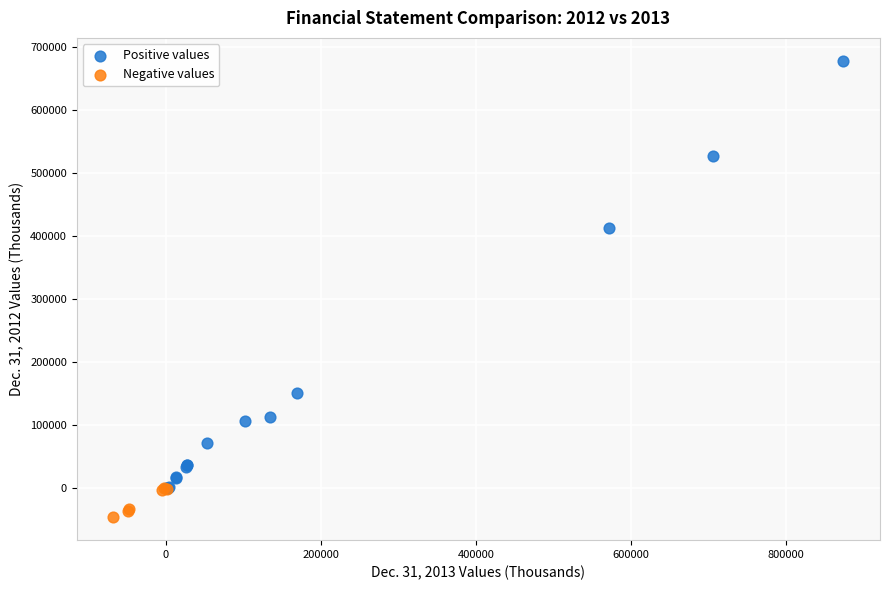

Which series reaches the minimum Y coordinate?

Negative values